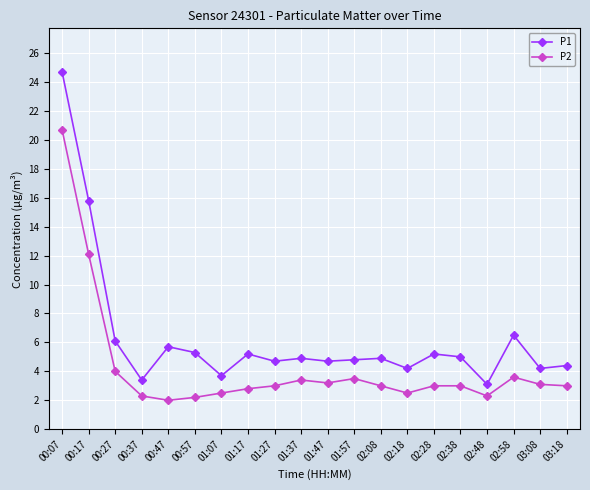

Is the value of P1 at 03:08 greater than the value of P2 at 00:07?

No